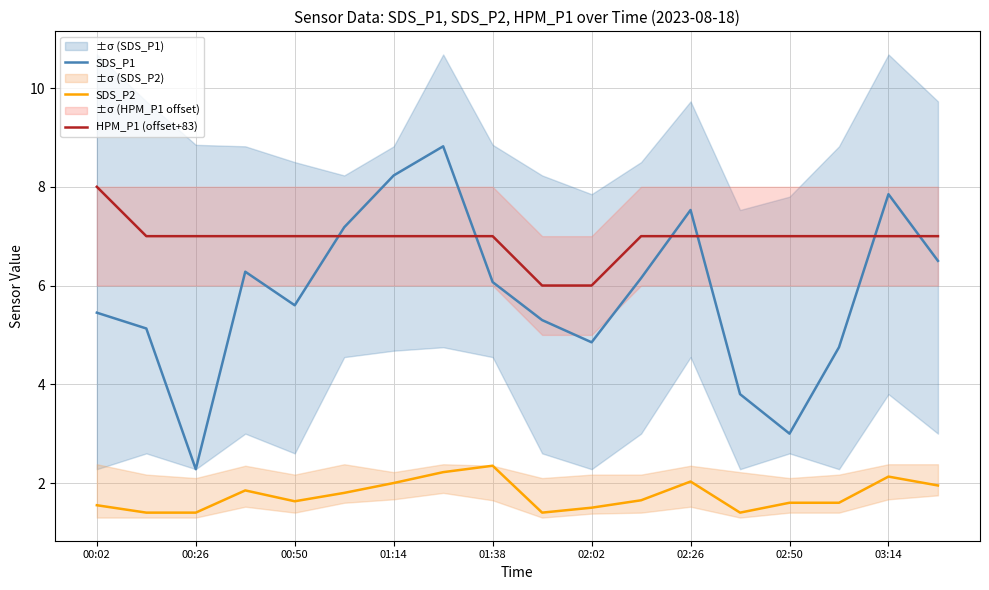

Is this an area chart (filled region under the line)?

No